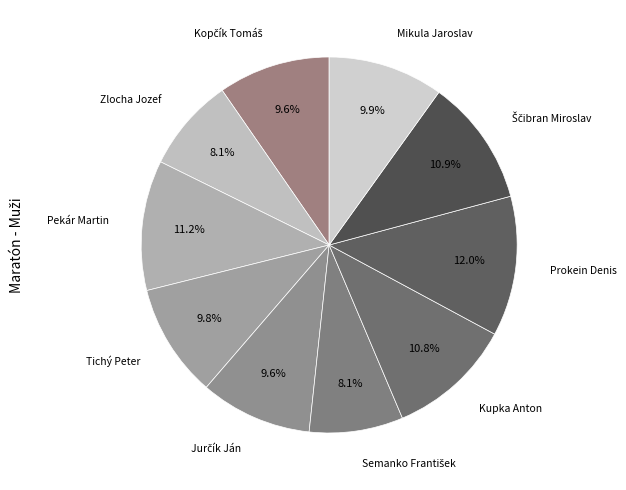

Rank the categories by value from highest to lowest.

Prokein Denis, Pekár Martin, Ščibran Miroslav, Kupka Anton, Mikula Jaroslav, Tichý Peter, Kopčík Tomáš, Jurčík Ján, Zlocha Jozef, Semanko František